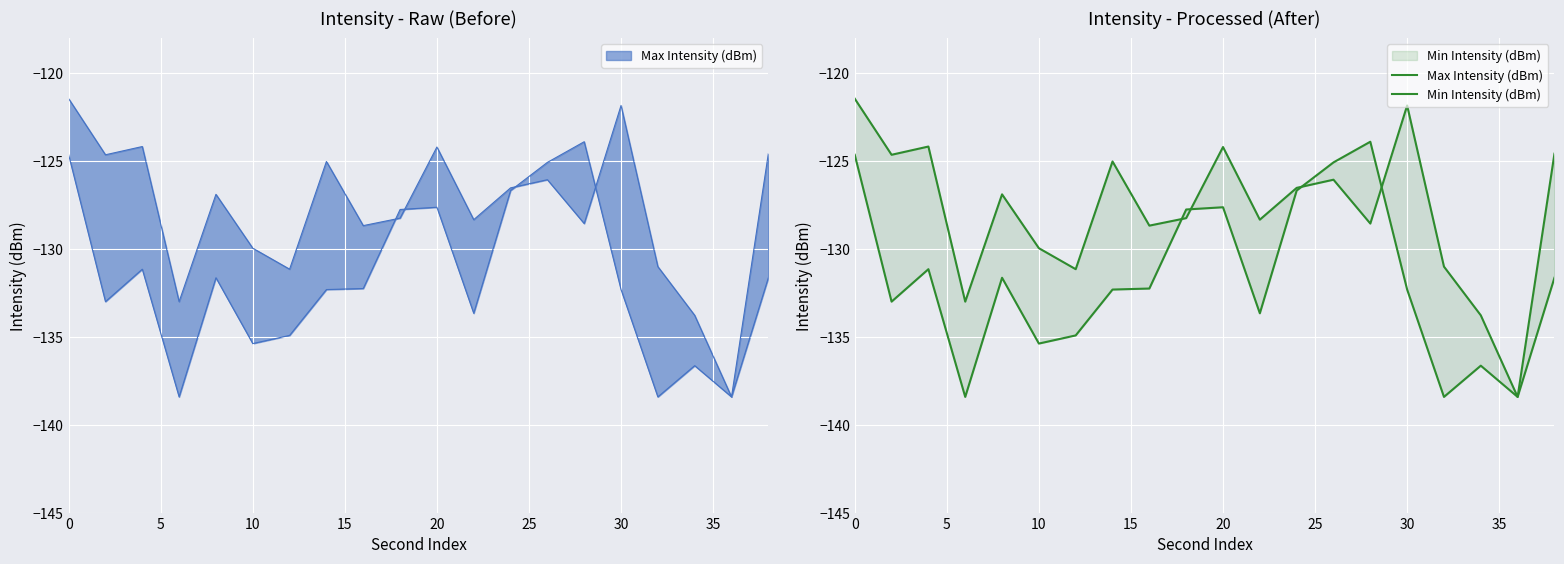

The Max Intensity (dBm) series shows -210.7 at 18. True or false?

False